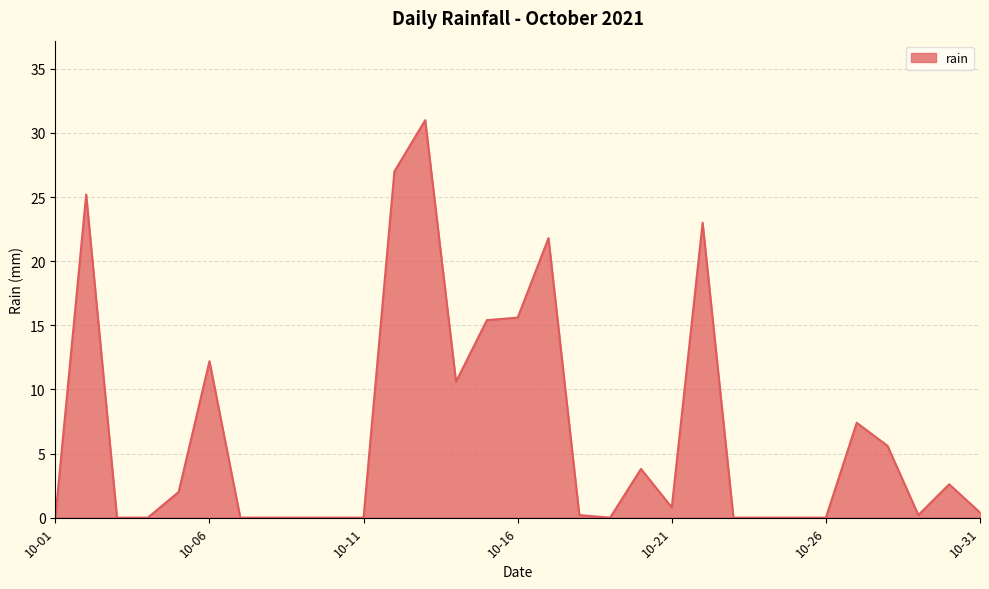

What is the maximum value shown in the chart?

31.0